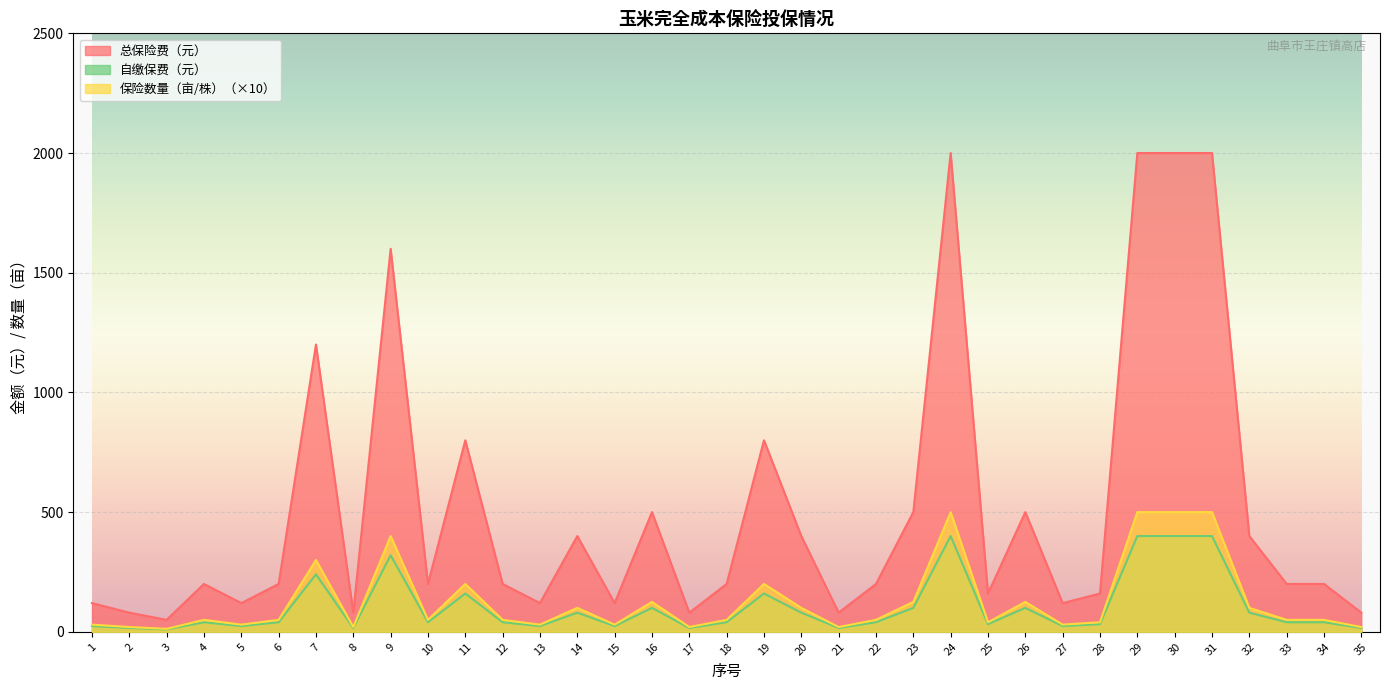

Which series has the largest range (max minus min)?

总保险费（元）